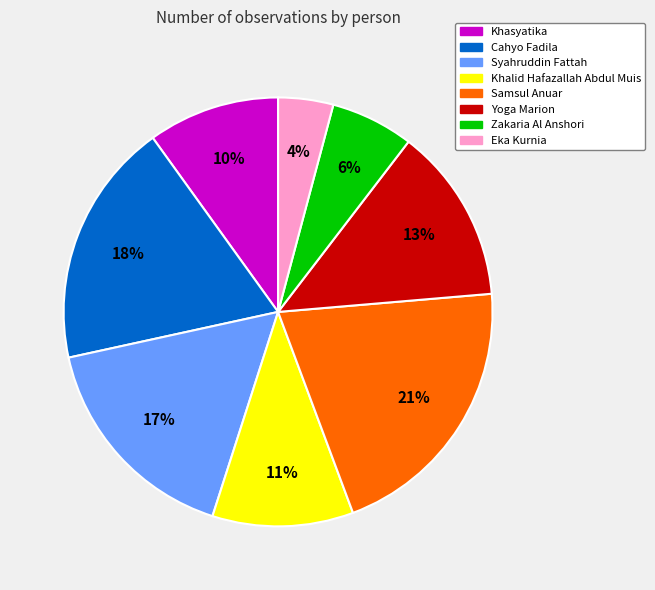

Does Khasyatika account for over 50% of the chart?

No